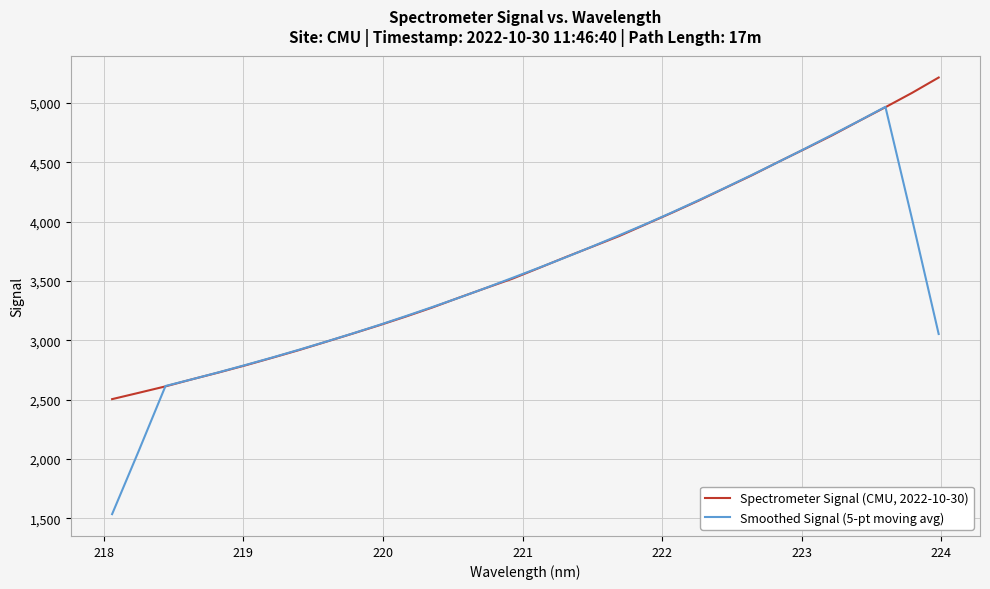

What are all the series names shown in the legend?

Spectrometer Signal (CMU, 2022-10-30), Smoothed Signal (5-pt moving avg)